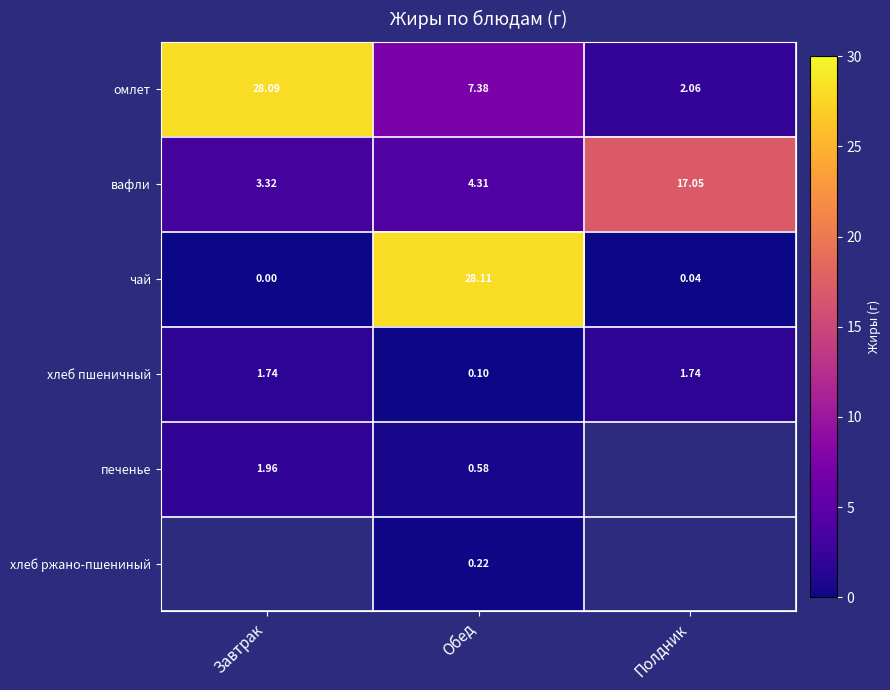

List the labels in order of вафли value, largest first.

Полдник, Обед, Завтрак